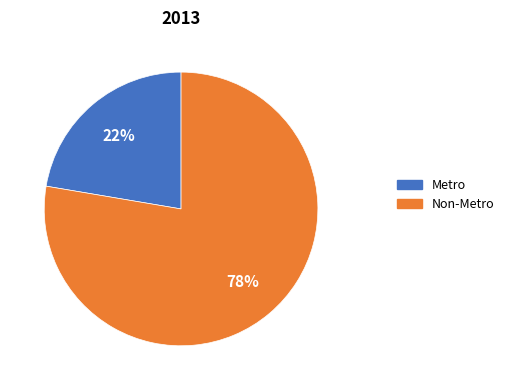

Between Non-Metro and Metro, which is larger?

Non-Metro